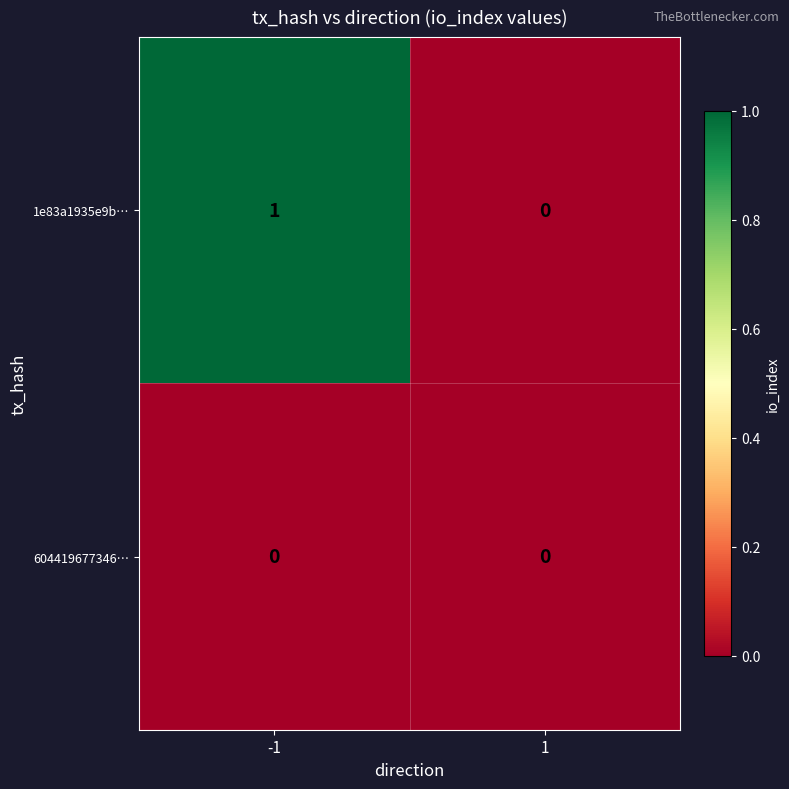

Reading left to right, list all the values displayed in this chart.

1e83a1935e9b…: 1	0
604419677346…: 0	0